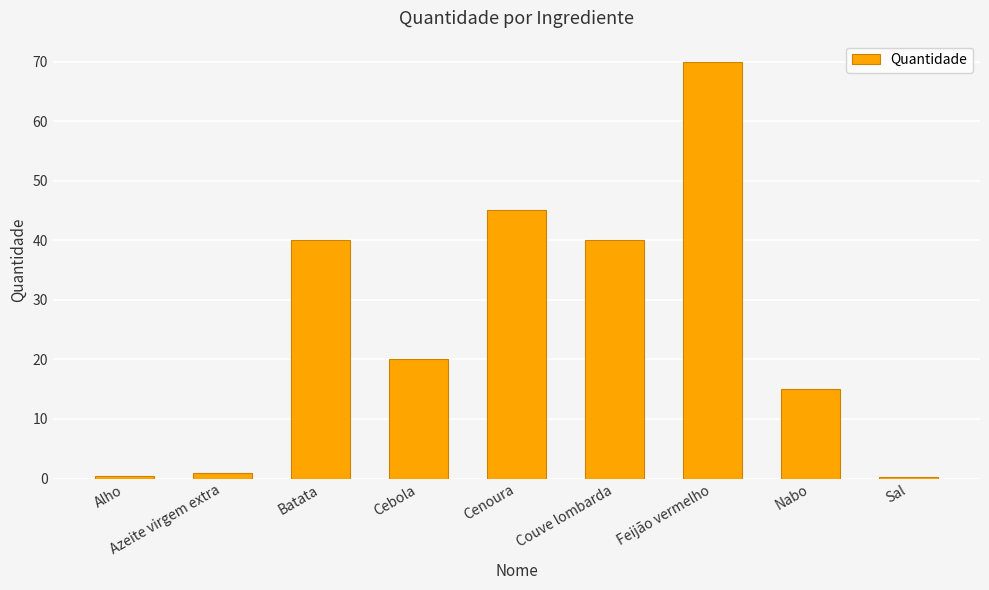

Which has a higher value, Feijão vermelho or Cebola?

Feijão vermelho